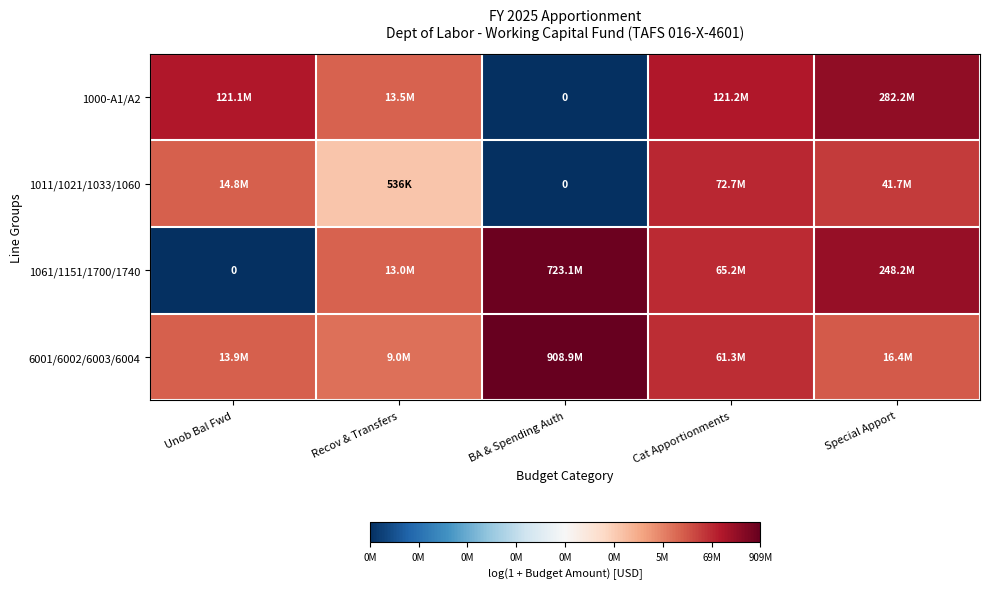

At which category is the sum across all series the highest?

Special Apport